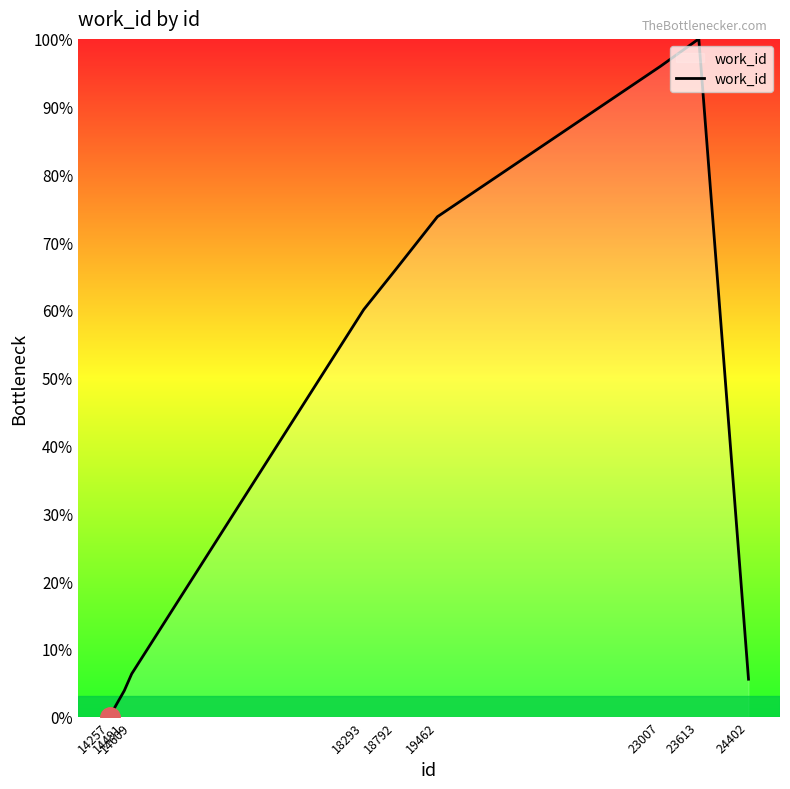

Where is the first local maximum?

23613